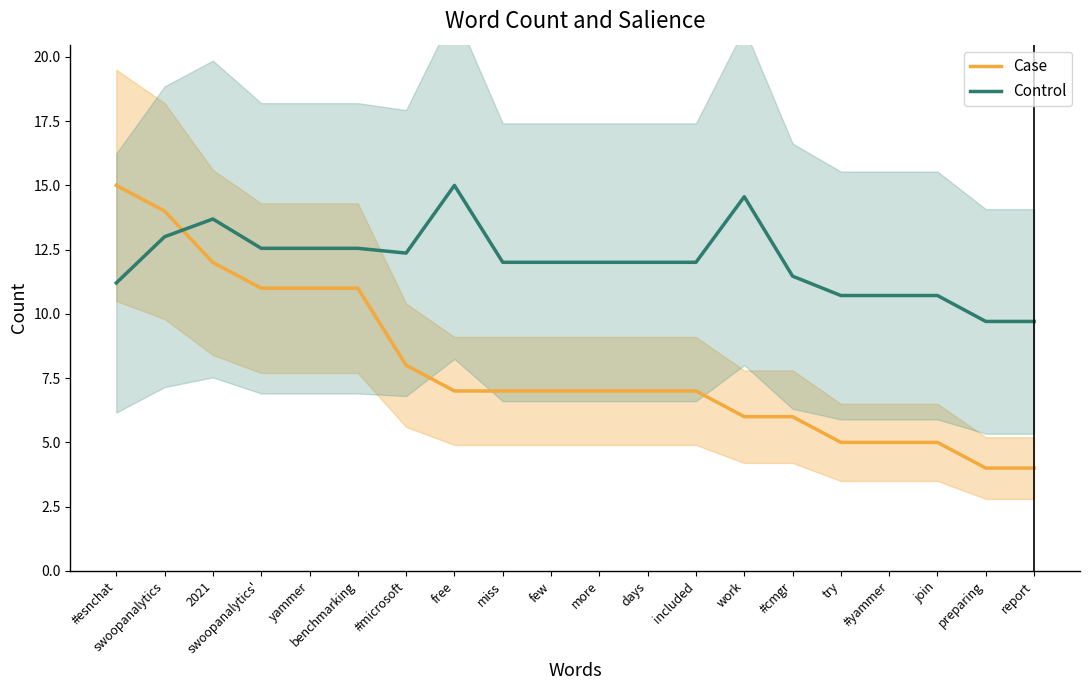

What position from the right is work?

7